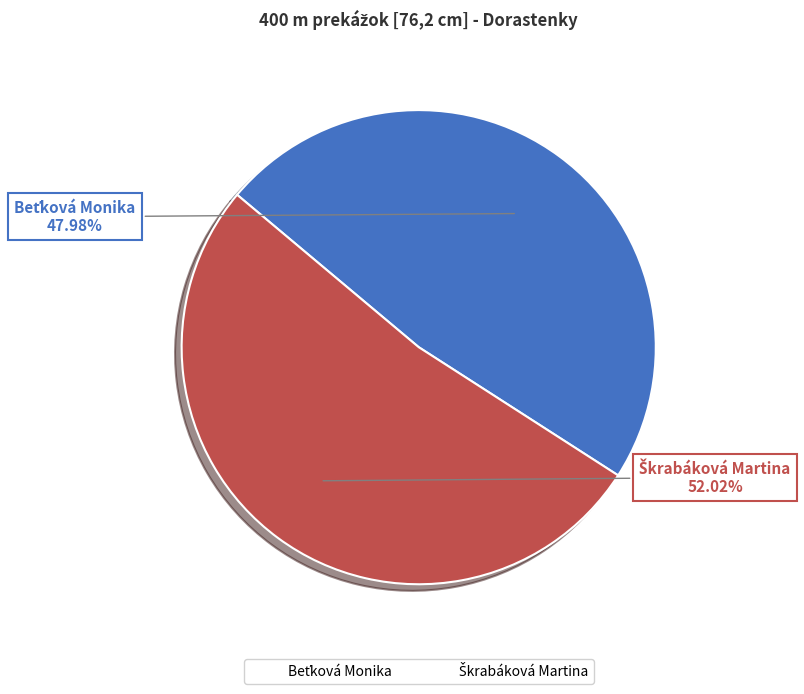

Does any single category account for the majority?

Yes